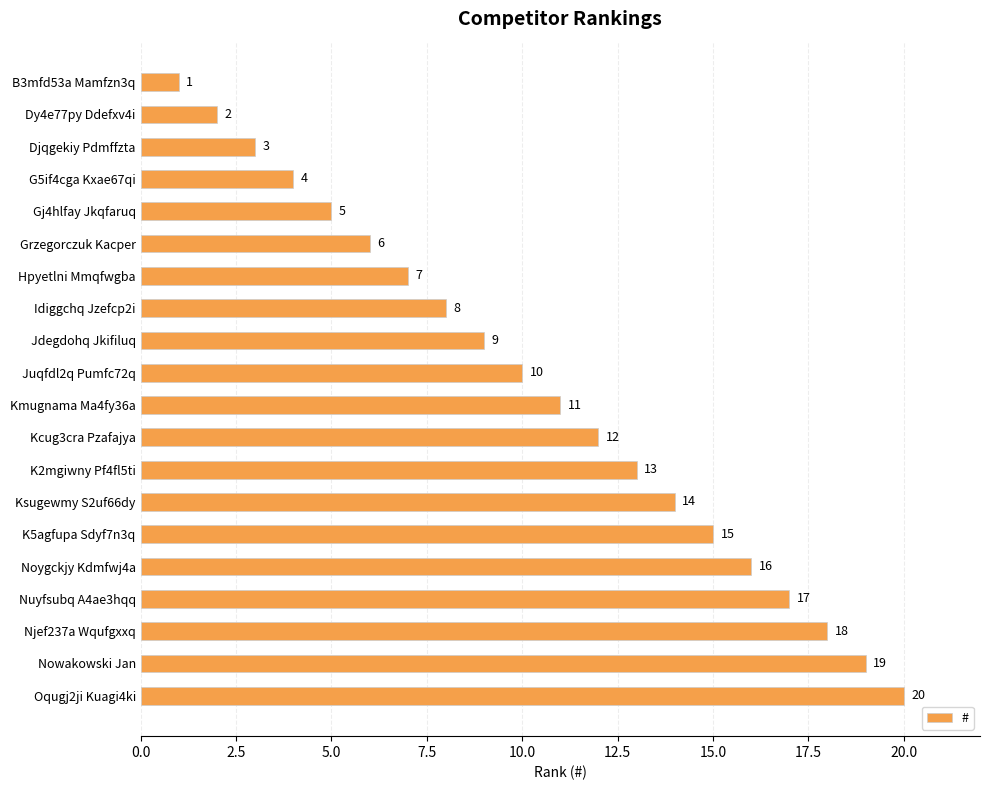

What is the difference between the maximum and minimum values?

19